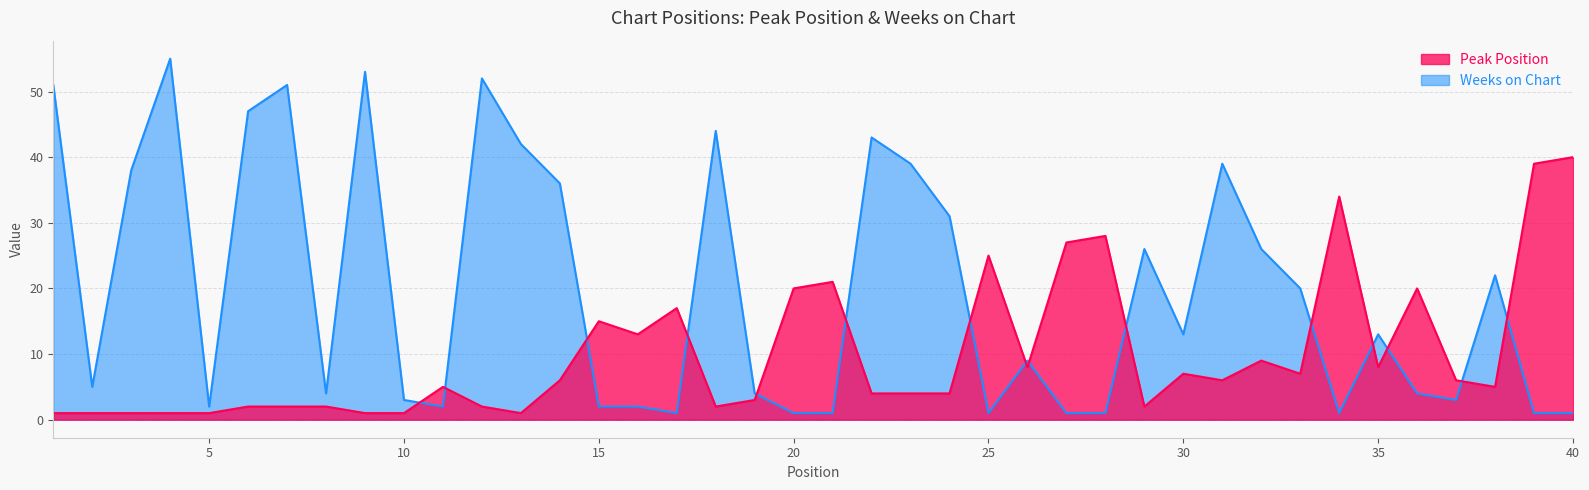

What is the spread (max minus min) of values at 39?

38